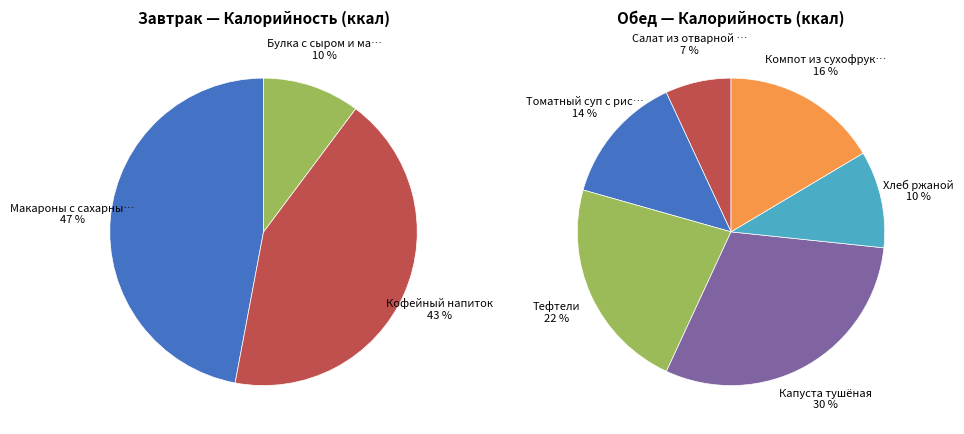

What is the ratio of the value at Томатный суп с рисом to the value at Хлеб ржаной?

1.3